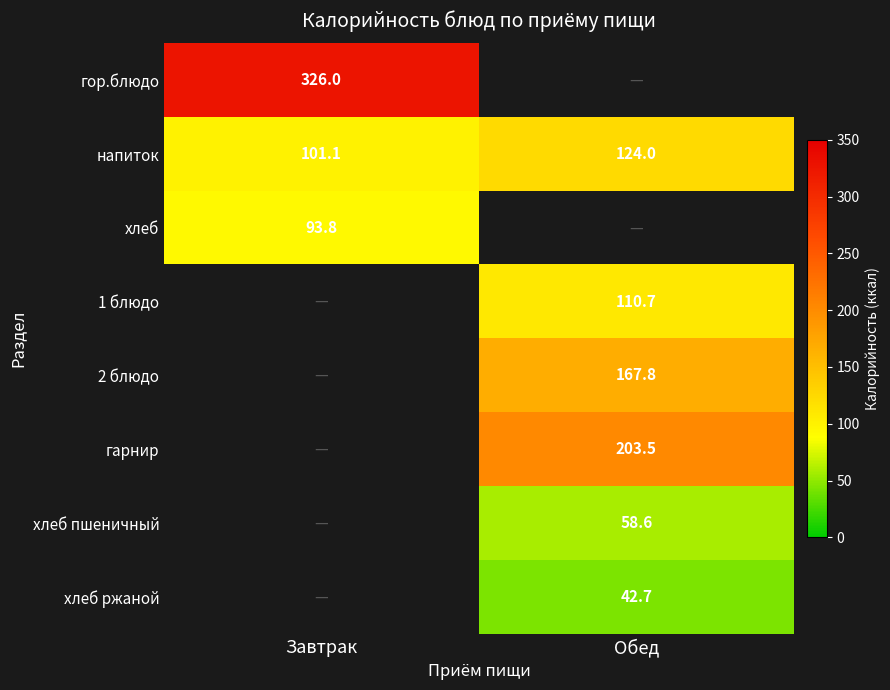

Read the 1 блюдо value at Обед.

110.7